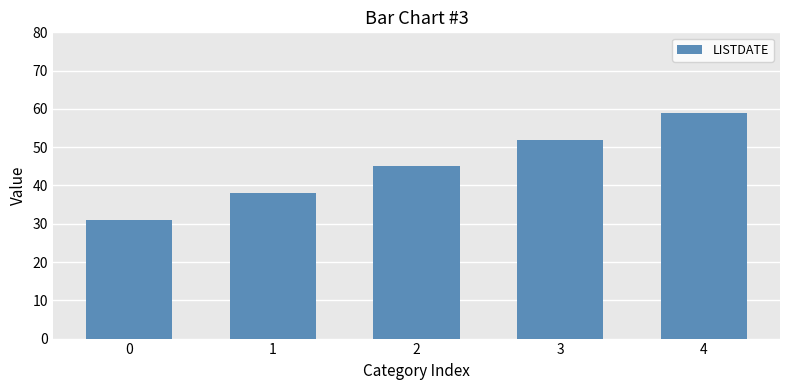

What is the difference between the second highest and second lowest values?

14